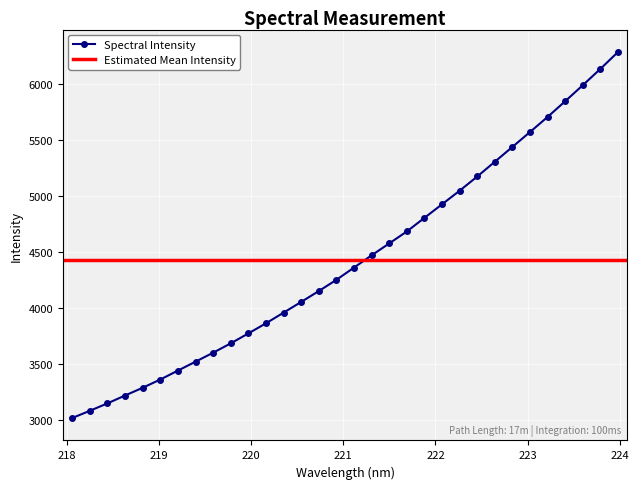

Is it true that the value at 221.6902 is 3158.5?

False